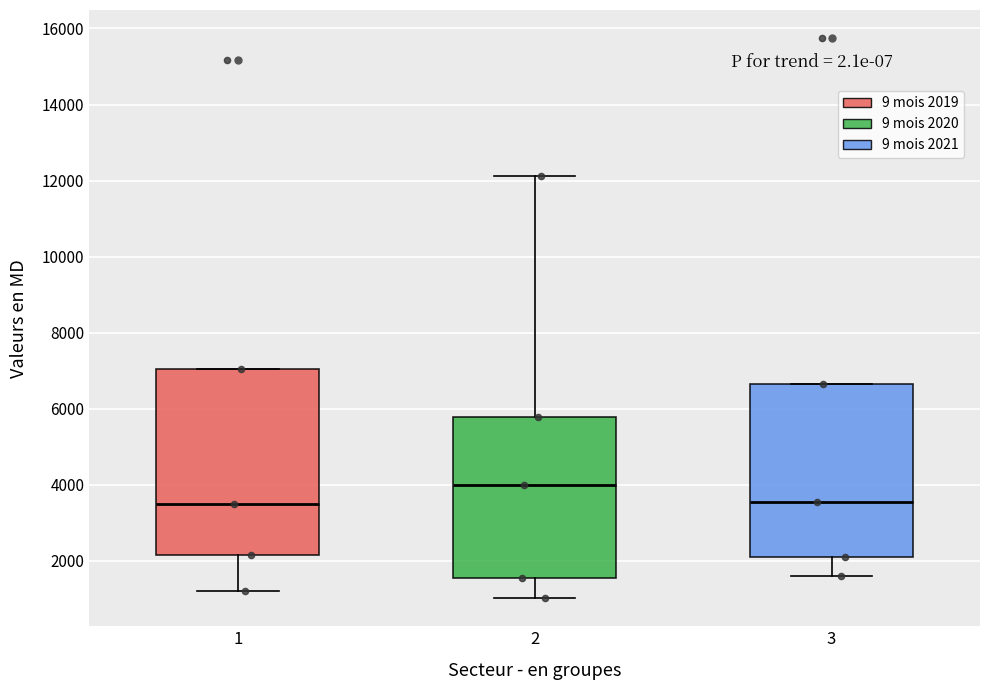

Reading left to right, read every box against the y-axis: the position of its median line, the range the box covers, and the ends of its whiskers. The values are not printed on the chart, so give them approximately, as read against the axis.

1: median 3400, box 2200 to 7000, whiskers 1200 to 7000
2: median 4000, box 1600 to 5800, whiskers 1000 to 12200
3: median 3600, box 2000 to 6600, whiskers 1600 to 6600